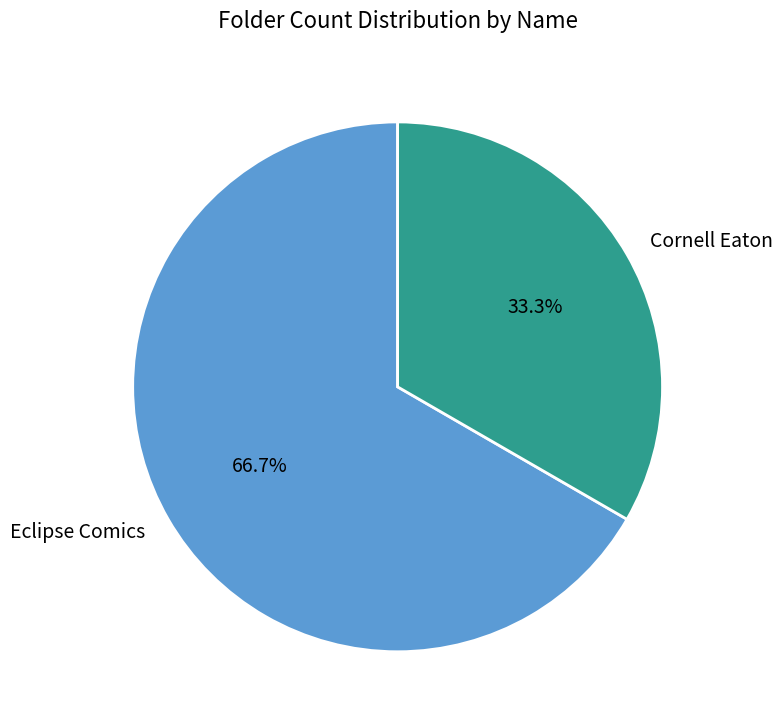

What is the largest slice in the pie chart?

Eclipse Comics